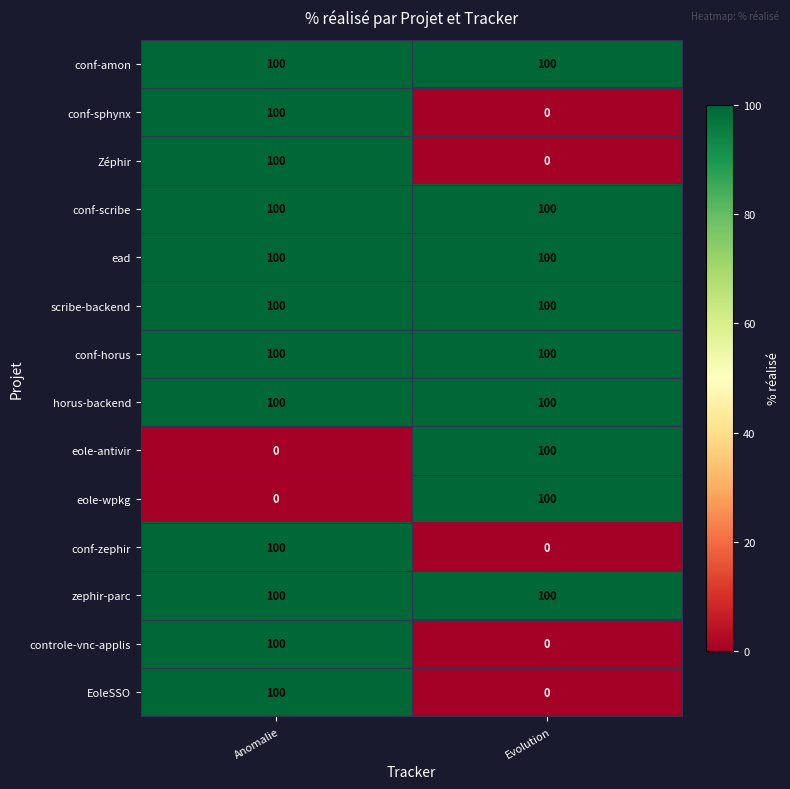

At how many categories does at least one series exceed 62?

2